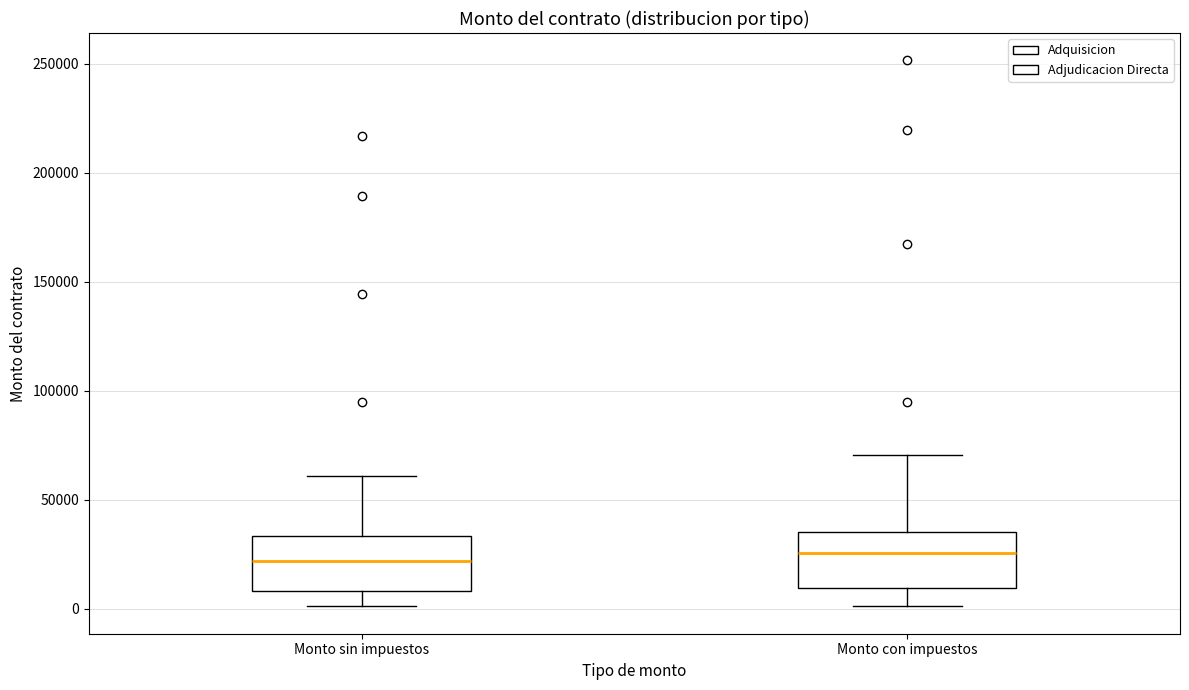

Where does the median line of the box for Monto con impuestos sit on the y-axis? The values are not printed on the chart, so give them approximately, as read against the axis.

25000